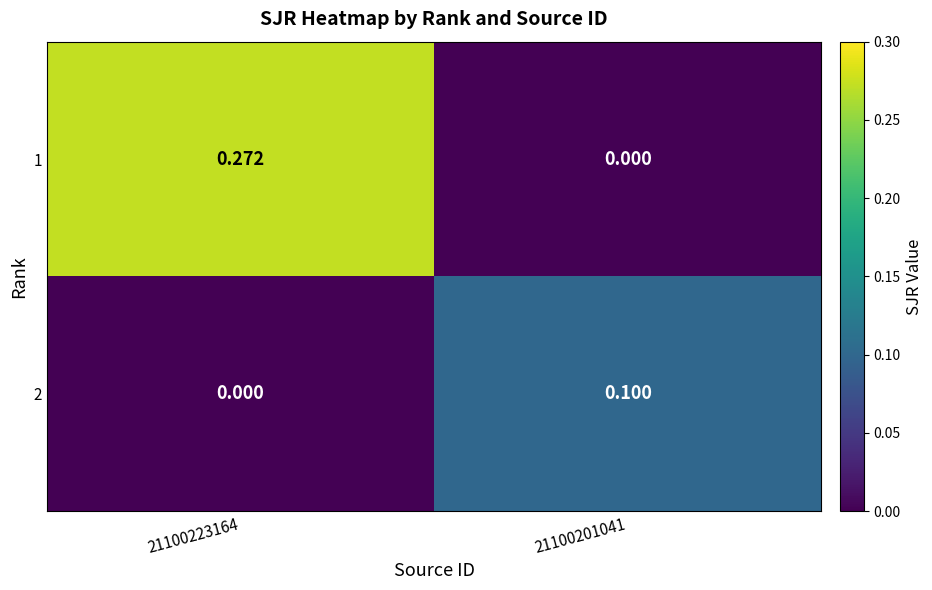

How many data points does each series have?

2